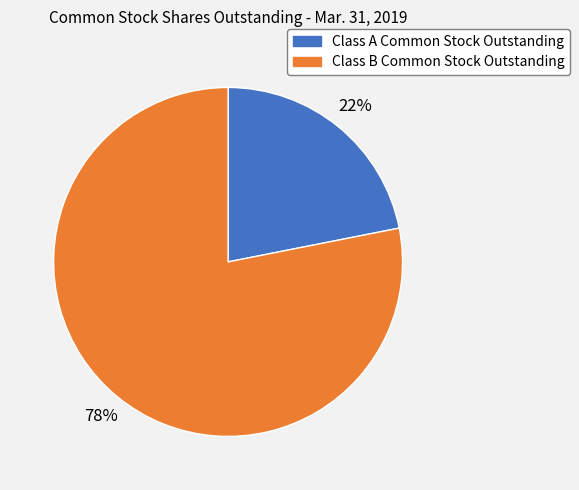

Combined, do Class B Common Stock Outstanding and Class A Common Stock Outstanding account for over 50%?

Yes